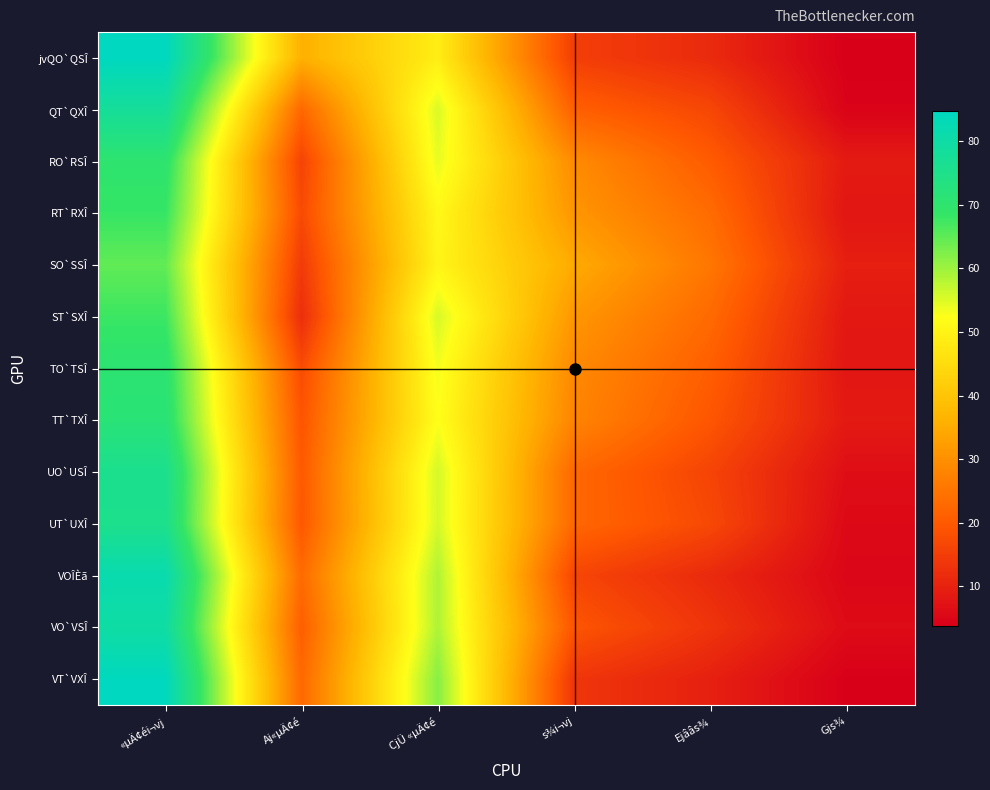

Which label corresponds to the smallest value in the chart?

Gjs¾